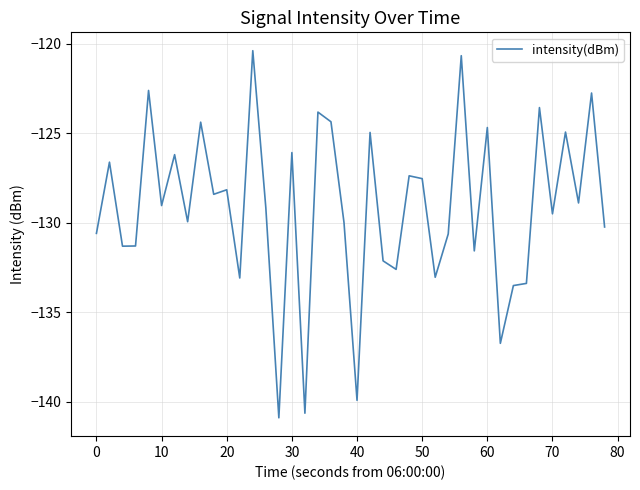

What is the difference between the maximum and minimum values?

20.5